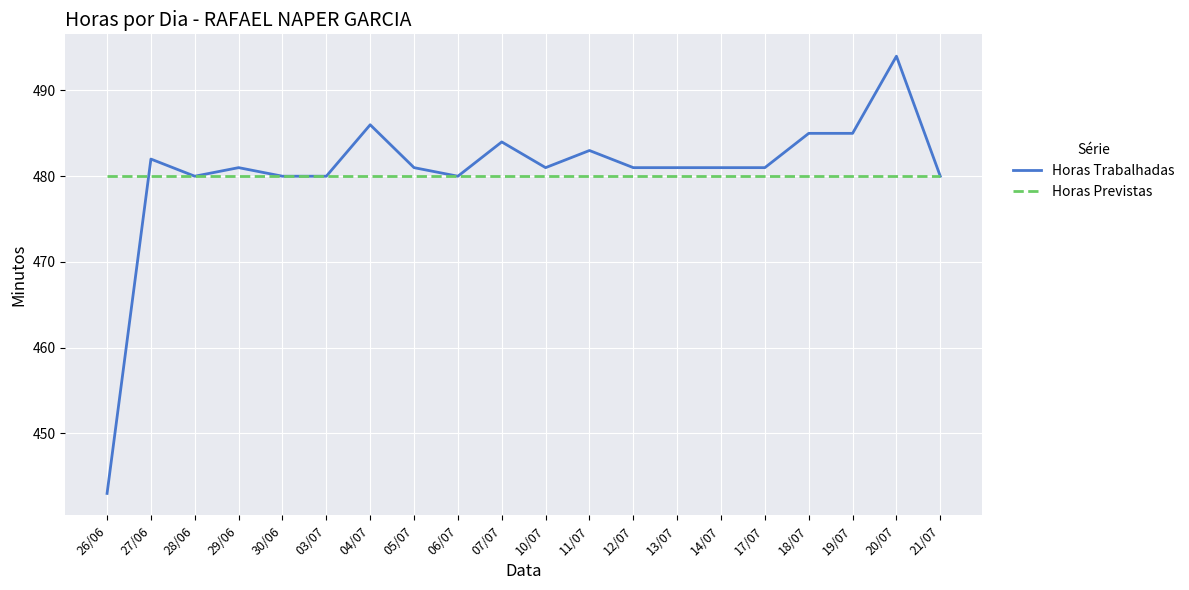

Rank the series by their maximum value, from lowest to highest.

Horas Previstas, Horas Trabalhadas